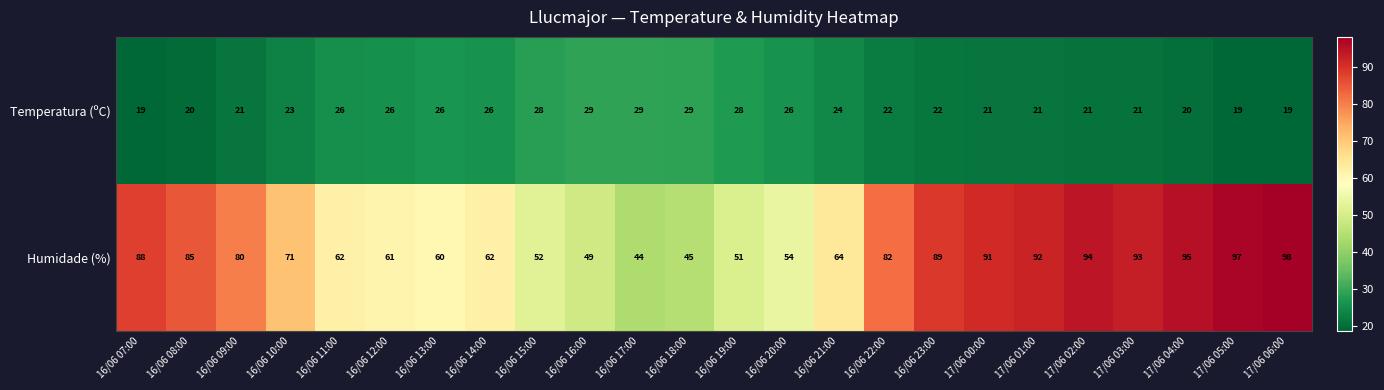

True or false: Temperatura (ºC) has a value of 22 at 16/06 22:00.

True